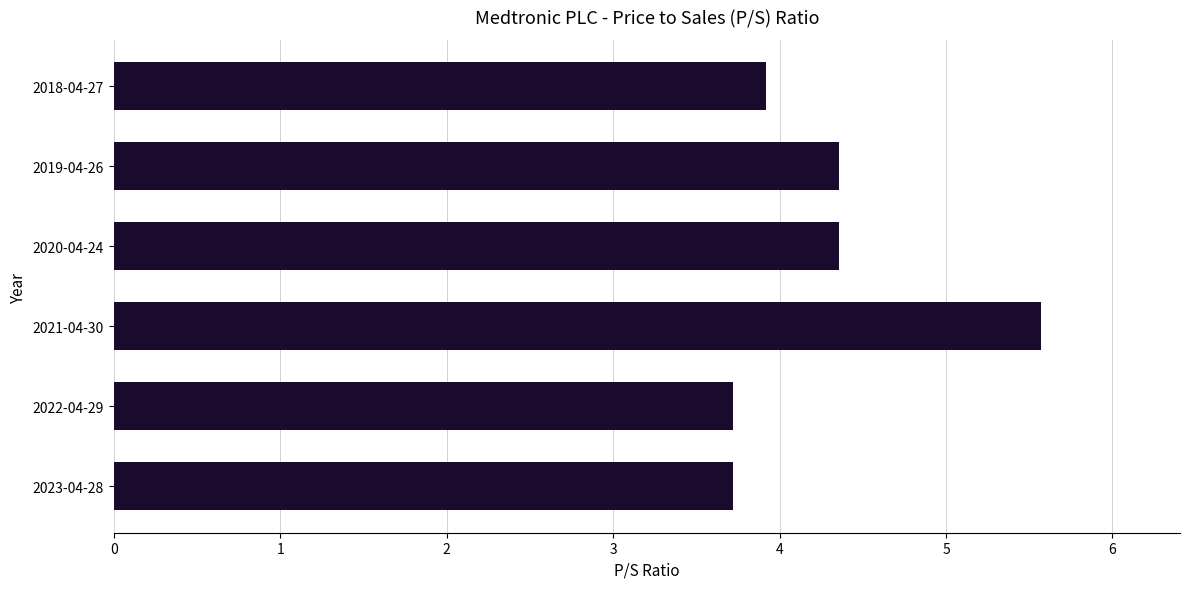

What is the change in value from 2023-04-28 to 2019-04-26?

+0.6